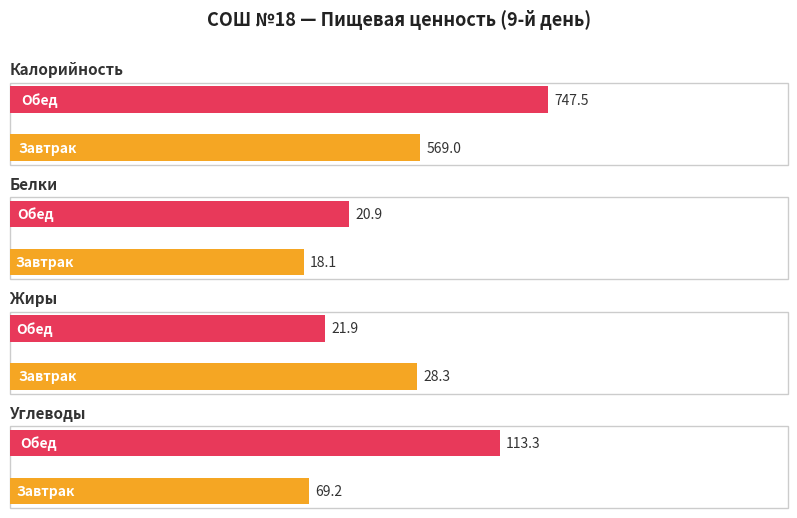

What is the greatest value displayed?

747.5